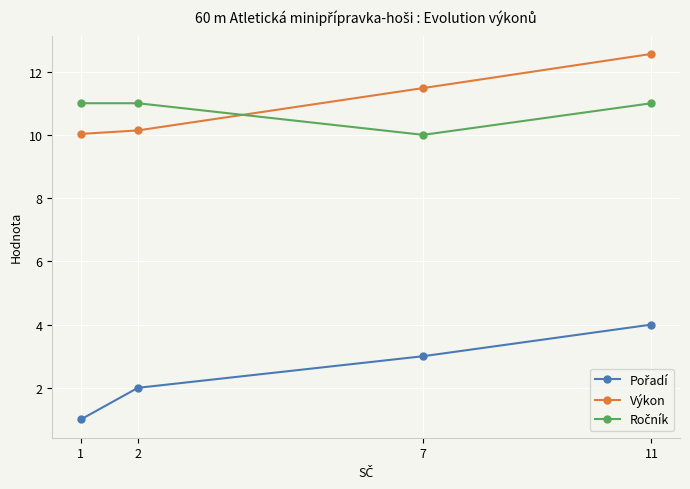

What is the total value across all series at 1?

22.0